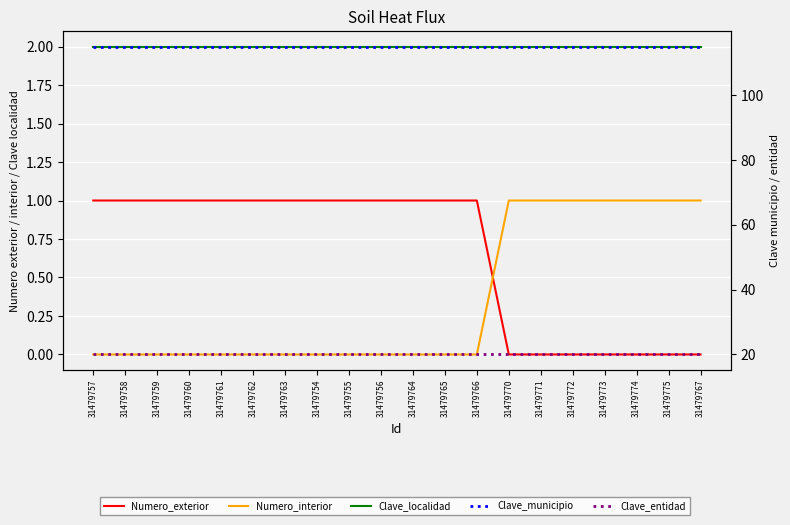

Where is Clave_municipio nearest to the value 115?

31479757